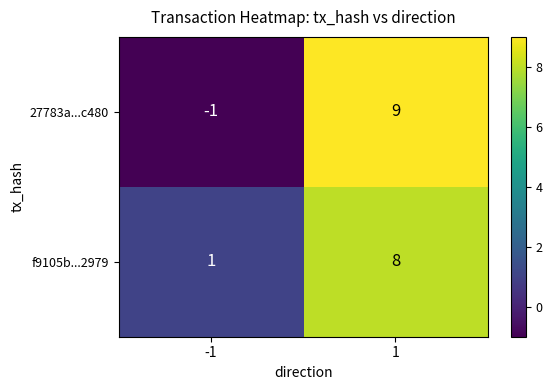

What is the difference between the maximum and minimum values in the 27783a...c480 series?

10